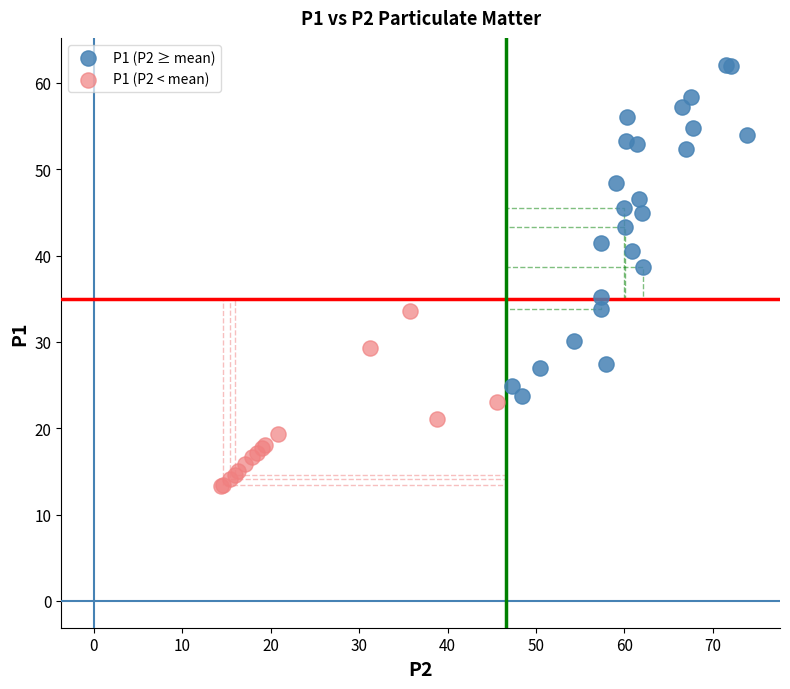

Which series has the largest Y range (max minus min)?

P1 (P2 ≥ mean)